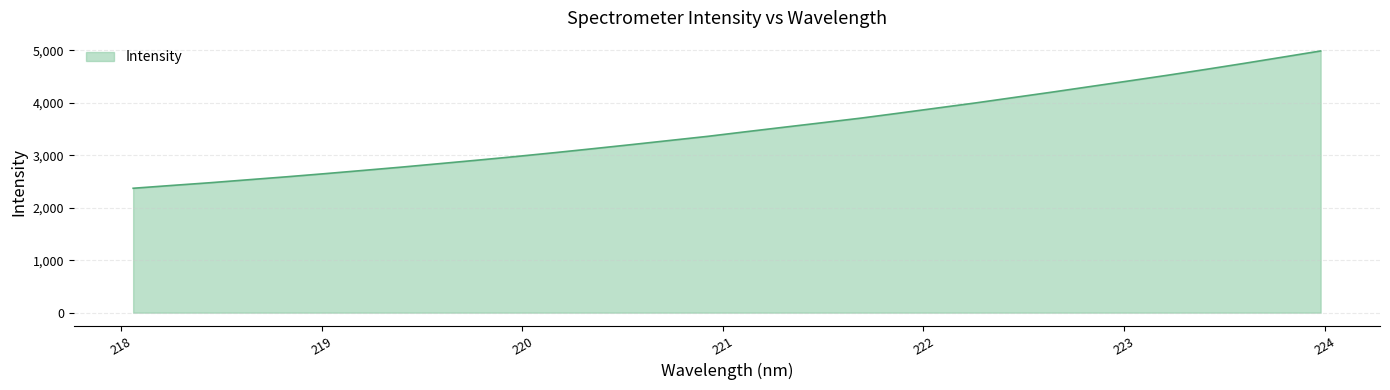

How many lines are shown in the chart?

1